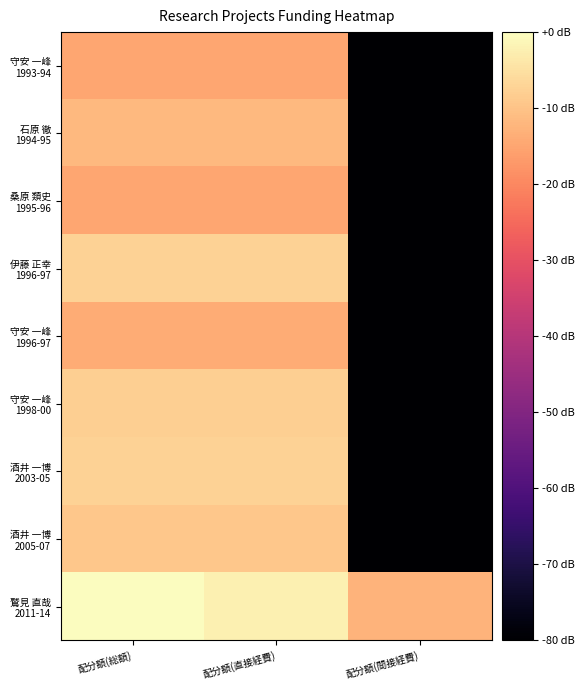

List the series in order of their peak value, lowest first.

守安 一峰 1993-94, 桑原 類史 1995-96, 守安 一峰 1996-97, 石原 徹 1994-95, 酒井 一博 2005-07, 守安 一峰 1998-00, 伊藤 正幸 1996-97, 酒井 一博 2003-05, 鷲見 直哉 2011-14